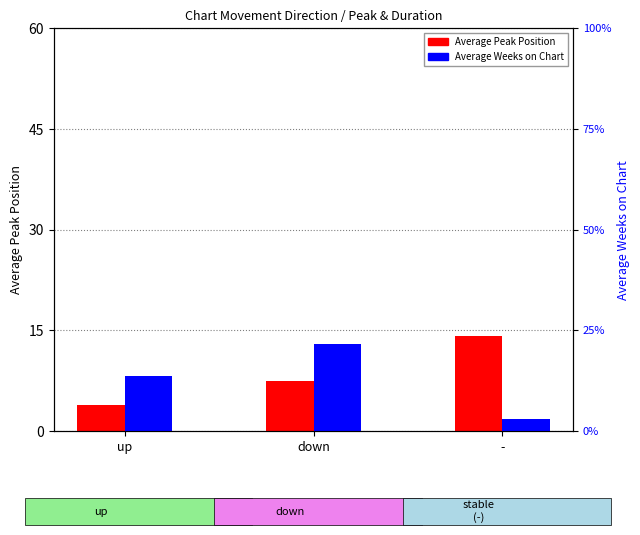

Is the value of Average Peak Position at down greater than the value of Average Weeks on Chart at -?

Yes